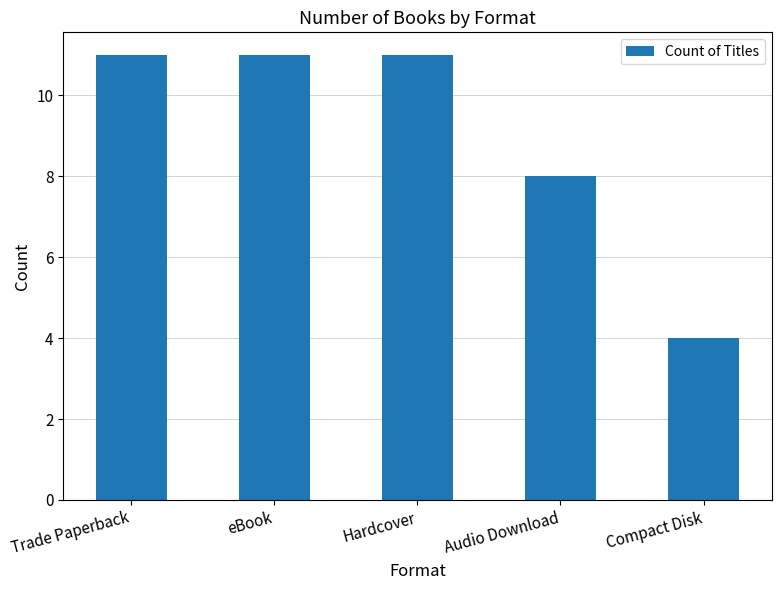

What is the average value?

9